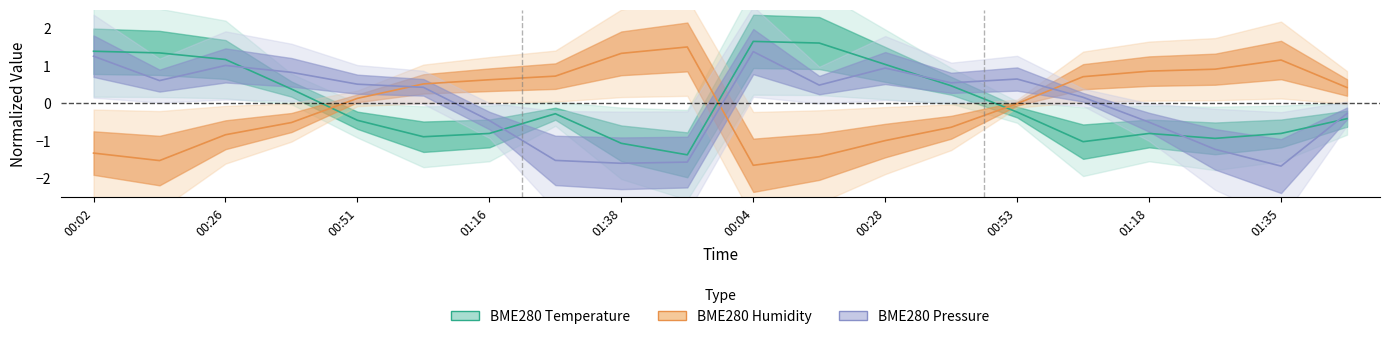

What are all the series names shown in the legend?

BME280 Temperature, BME280 Humidity, BME280 Pressure